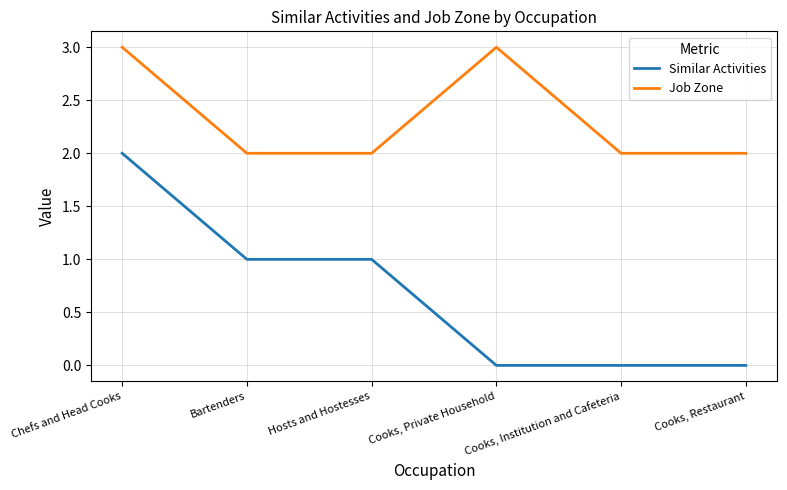

Reading left to right, list all the values displayed in this chart.

Similar Activities: 2	1	1	0	0	0
Job Zone: 3	2	2	3	2	2